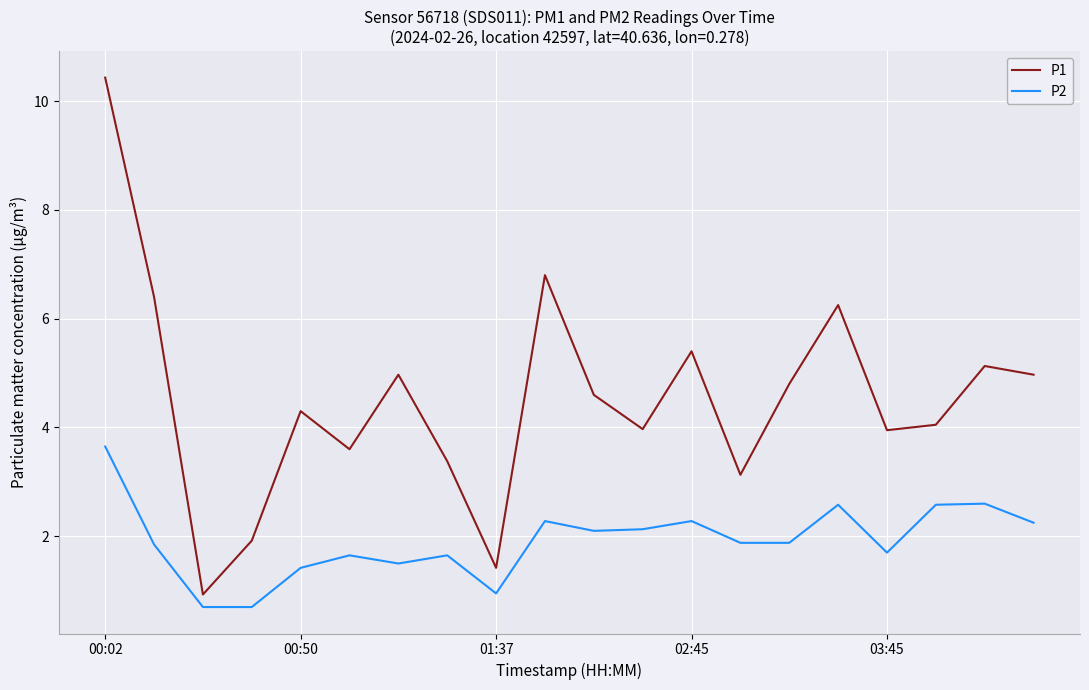

Which series has the largest range (max minus min)?

P1